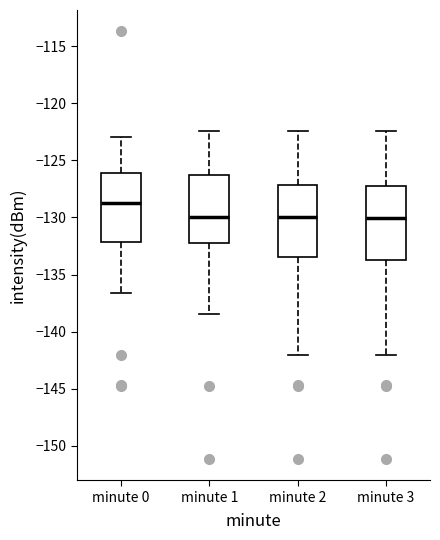

Reading left to right, transcribe this box plot: for each box, give where its median line is, the range the box spans, and where its two whiskers end, as read against the y-axis. The values are not printed on the chart, so give them approximately, as read against the axis.

minute 0: median -128.5, box -132.0 to -126.0, whiskers -136.5 to -123.0
minute 1: median -130.0, box -132.0 to -126.5, whiskers -138.5 to -122.5
minute 2: median -130.0, box -133.5 to -127.0, whiskers -142.0 to -122.5
minute 3: median -130.0, box -133.5 to -127.0, whiskers -142.0 to -122.5